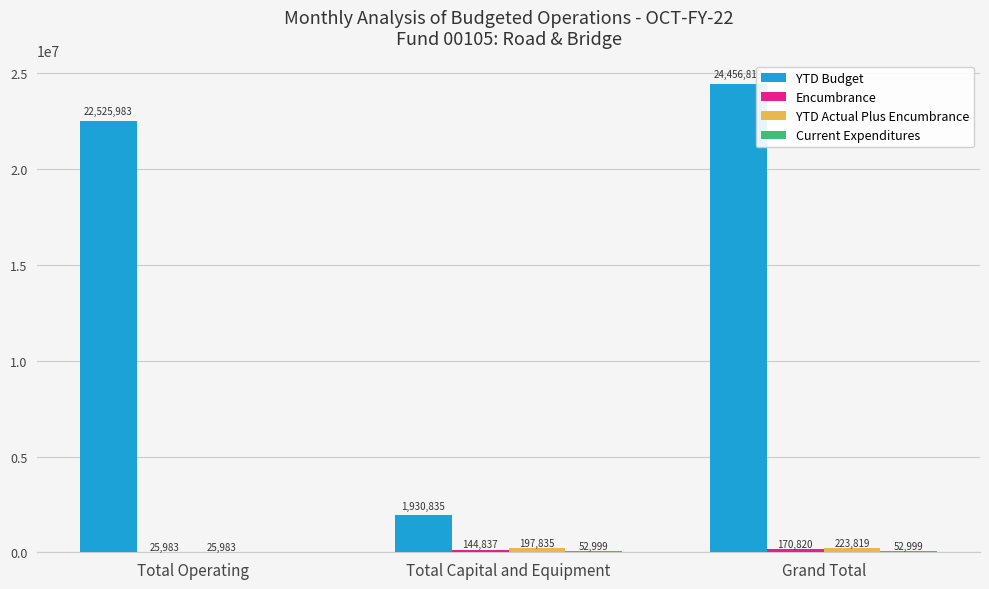

What is the greatest value displayed?

24456818.6